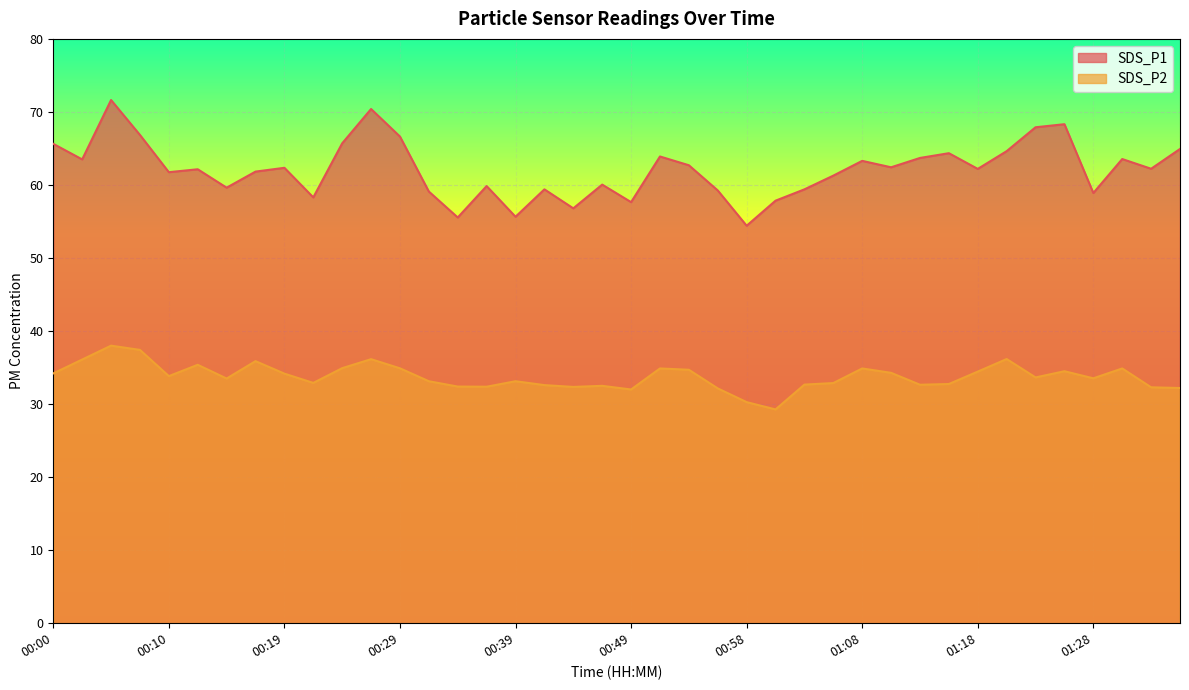

True or false: SDS_P2 and SDS_P1 cross at least once.

False